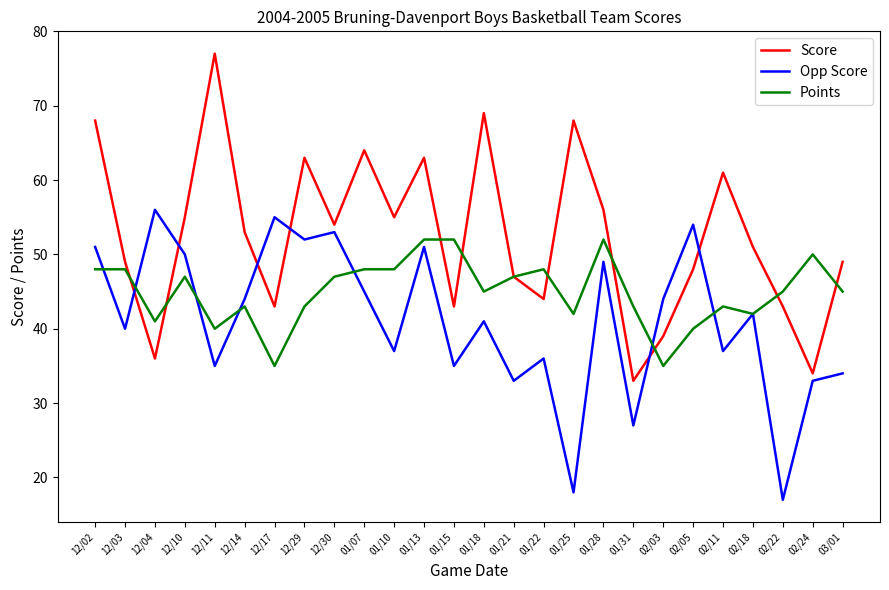

Is the value of Score at 12/04 greater than the value of Points at 01/10?

No